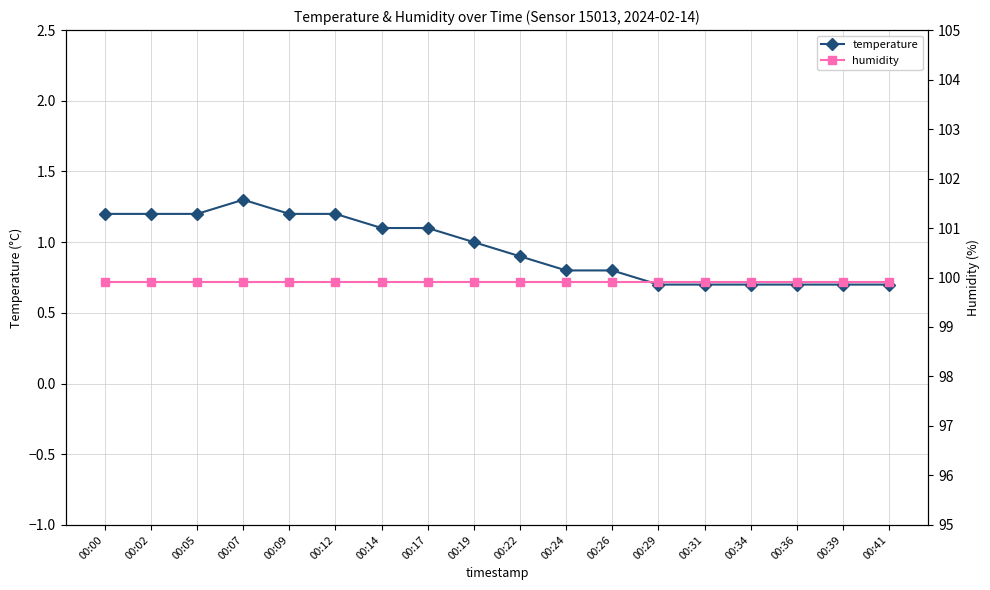

Rank the categories by humidity value from highest to lowest.

00:00, 00:02, 00:05, 00:07, 00:09, 00:12, 00:14, 00:17, 00:19, 00:22, 00:24, 00:26, 00:29, 00:31, 00:34, 00:36, 00:39, 00:41